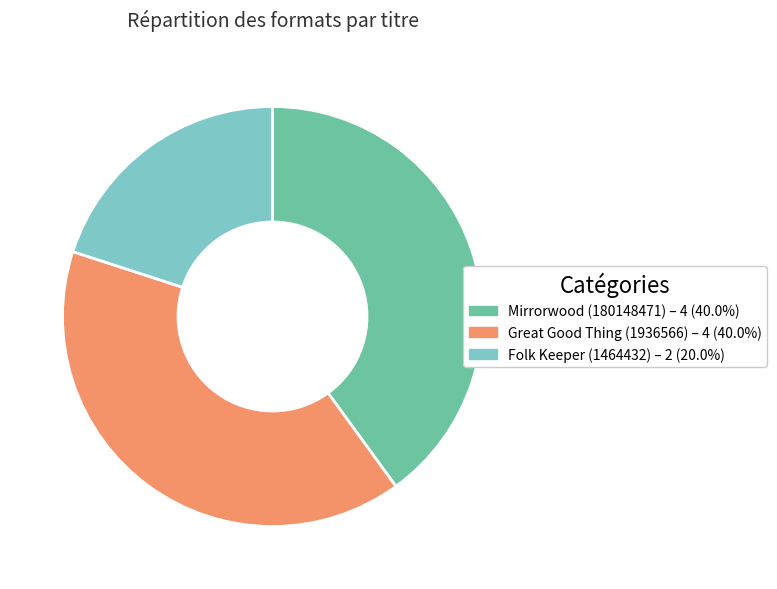

What is the smallest slice in the pie chart?

Folk Keeper (1464432)